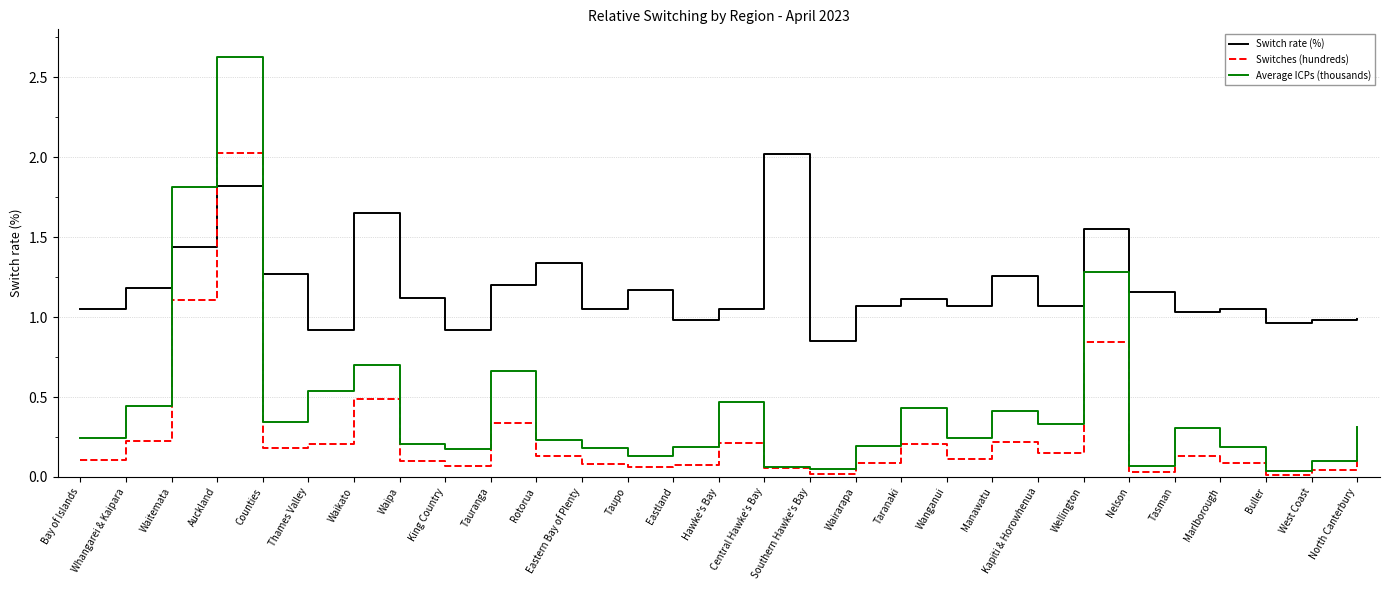

Which series has the largest total across all categories?

Switch rate (%)